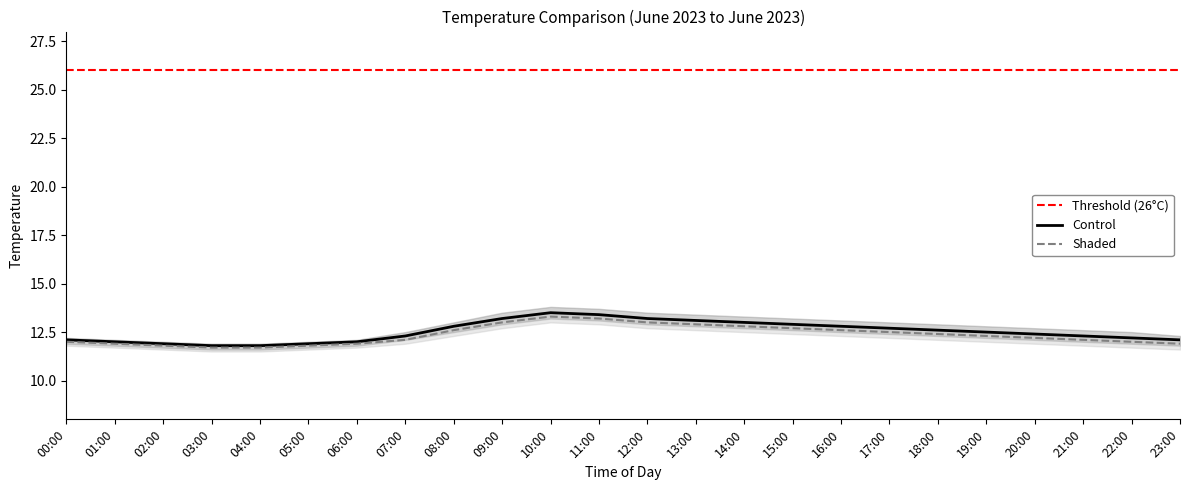

Count the number of categories in the chart.

24